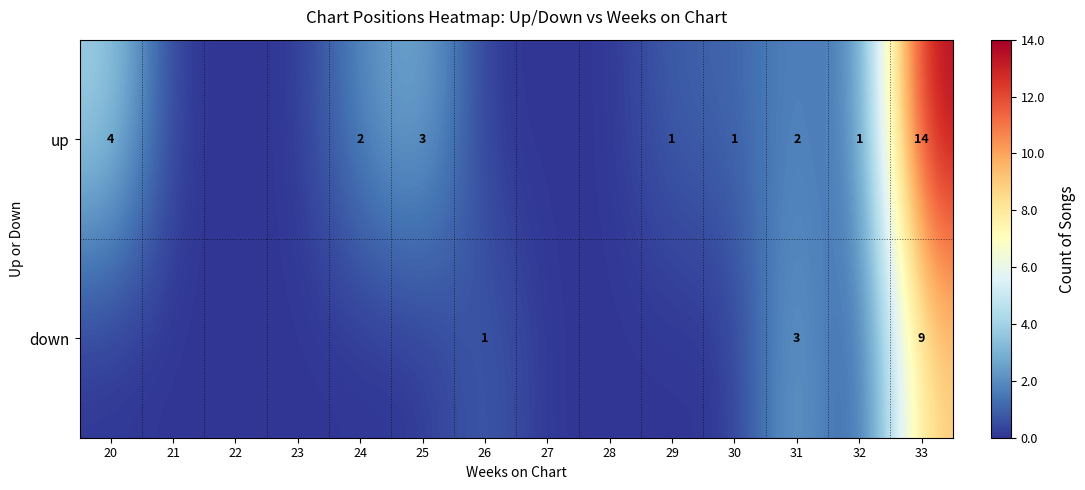

Is it true that up equals 1 at 30?

True